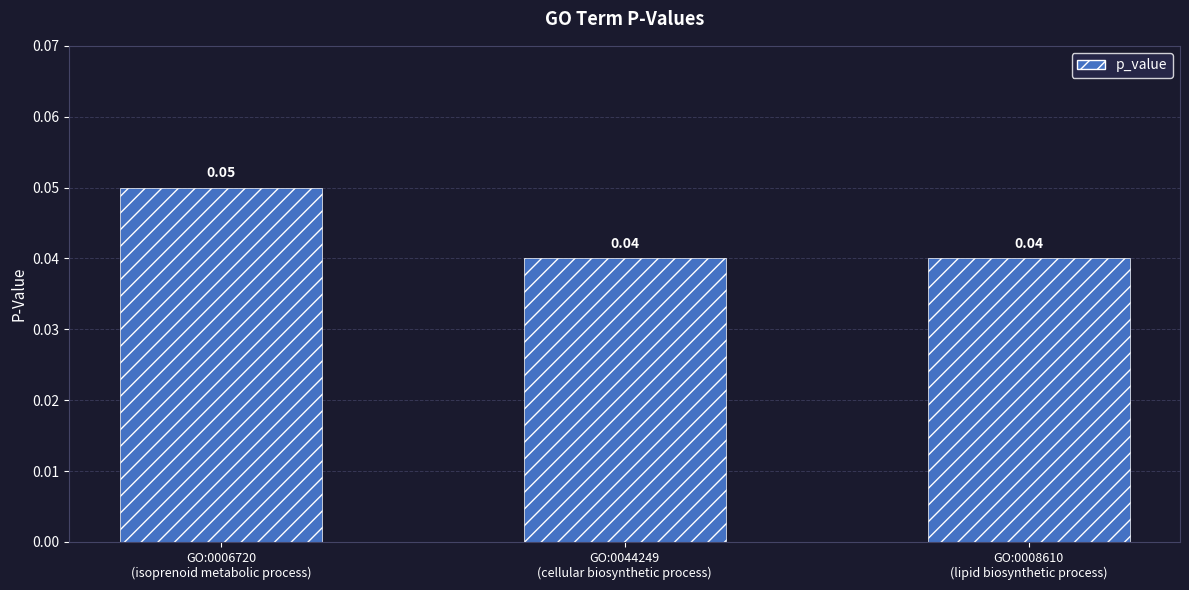

Is it true that the value at GO:0006720
(isoprenoid metabolic process) is 0.0?

False